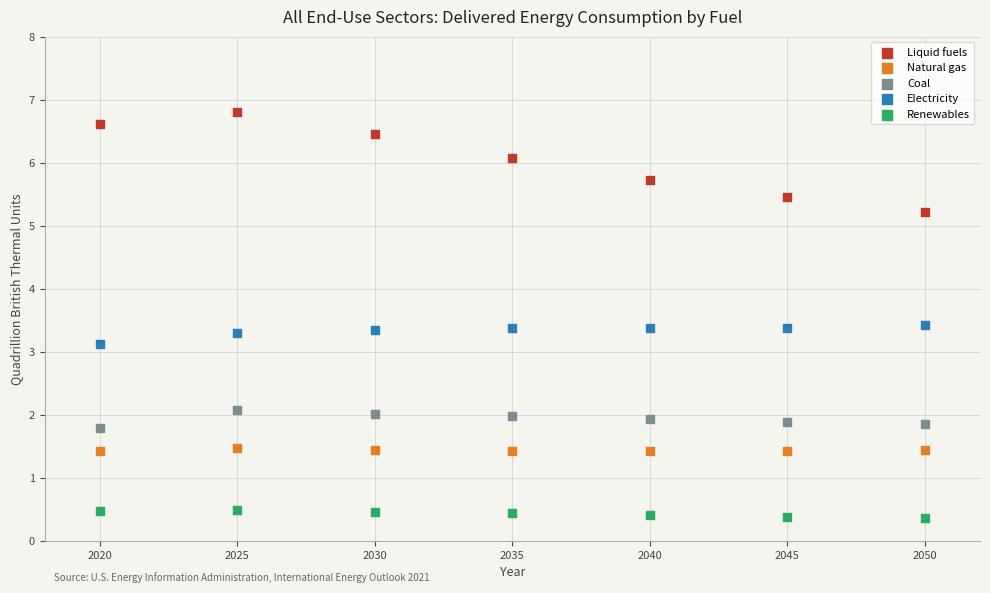

Which series reaches the minimum Y coordinate?

Renewables